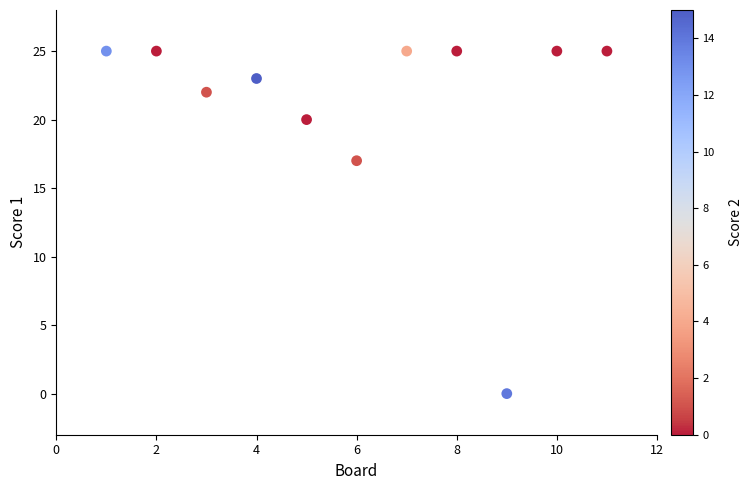

What Y value in the scatter plot is closest to 12?

17